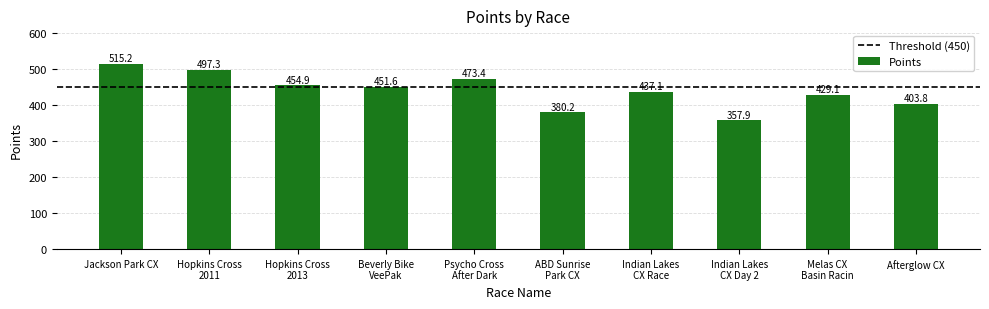

What is the difference between the maximum and minimum values?

157.3